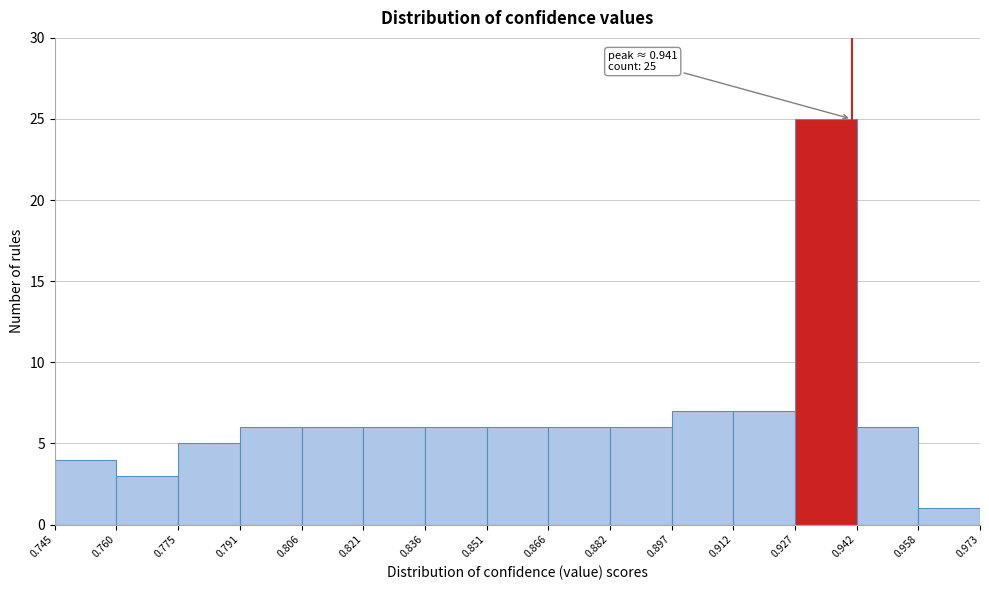

Over which range of the x-axis is the bar tallest?

0.927 to 0.942